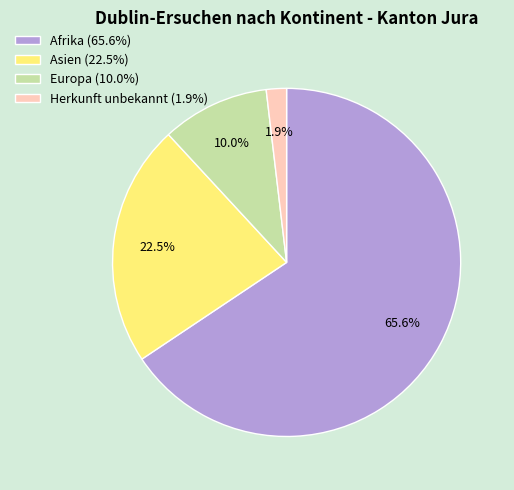

What is the smallest slice in the pie chart?

Herkunft unbekannt (1.9%)